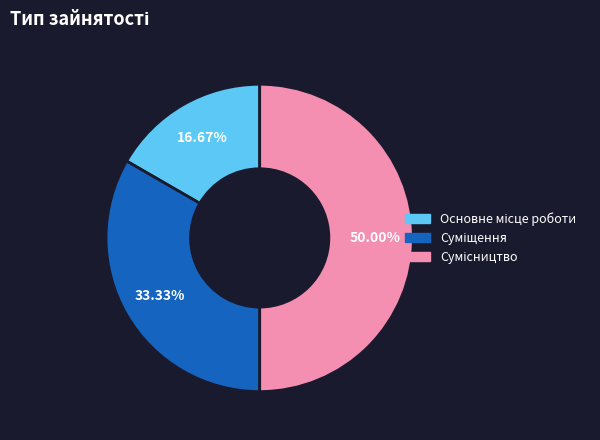

The Основне місце роботи slice represents 27% of the pie. True or false?

False